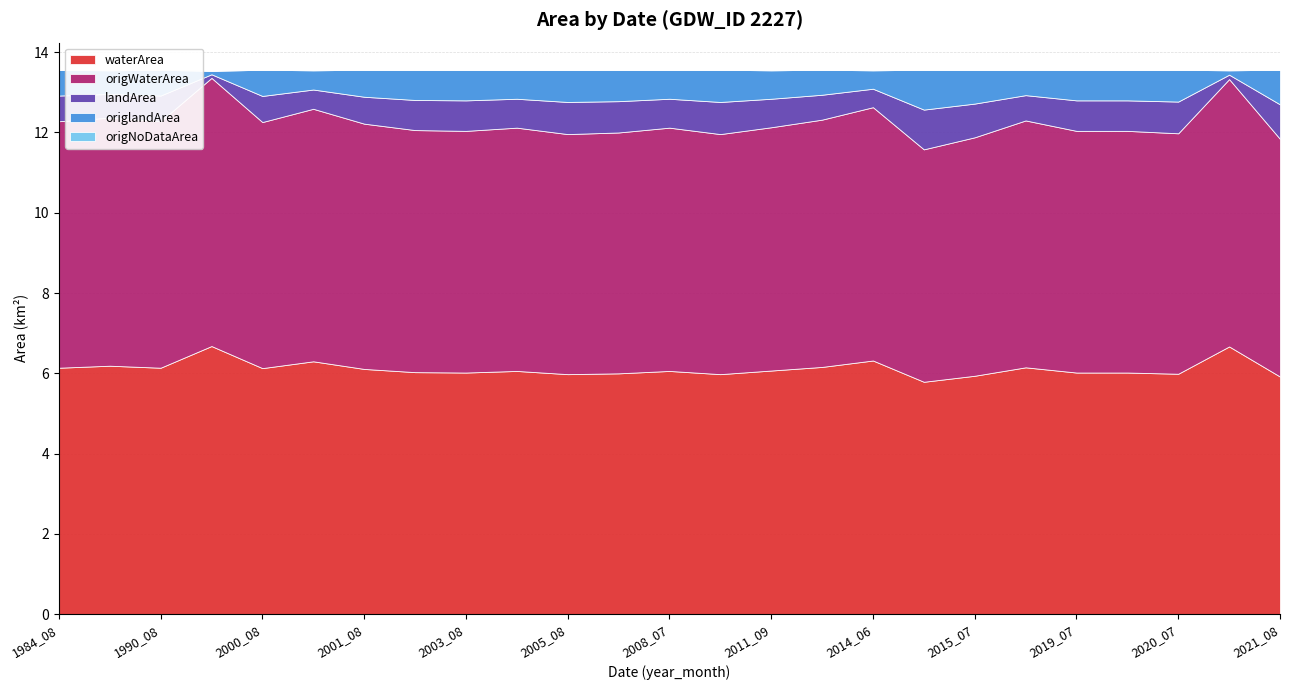

Reading right to left, list all the values displayed in this chart.

waterArea: 5.9	6.7	6.0	6.0	6.0	6.2	5.9	5.8	6.3	6.2	6.1	6.0	6.1	6.0	6.0	6.1	6.0	6.0	6.1	6.3	6.1	6.7	6.1	6.2	6.1
origWaterArea: 5.9	6.7	6.0	6.0	6.0	6.2	5.9	5.8	6.3	6.2	6.1	6.0	6.1	6.0	6.0	6.1	6.0	6.0	6.1	6.3	6.1	6.7	6.1	6.2	6.1
landArea: 0.9	0.1	0.8	0.8	0.8	0.6	0.8	1.0	0.5	0.6	0.7	0.8	0.7	0.8	0.8	0.7	0.8	0.8	0.7	0.5	0.7	0.1	0.6	0.6	0.6
origlandArea: 0.9	0.1	0.8	0.8	0.8	0.6	0.8	1.0	0.5	0.6	0.7	0.8	0.7	0.8	0.8	0.7	0.8	0.8	0.7	0.5	0.7	0.1	0.6	0.6	0.6
origNoDataArea: 0.0	0.0	0.0	0.0	0.0	0.0	0.0	0.0	0.0	0.0	0.0	0.0	0.0	0.0	0.0	0.0	0.0	0.0	0.0	0.0	0.0	0.0	0.0	0.0	0.0